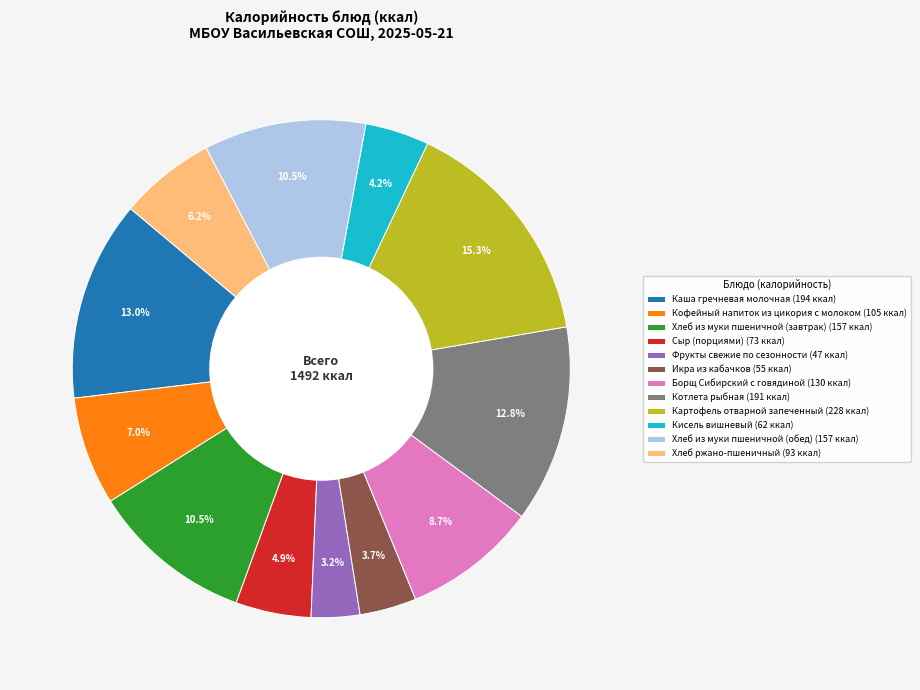

True or false: Картофель отварной запеченный accounts for 15% of the total.

True